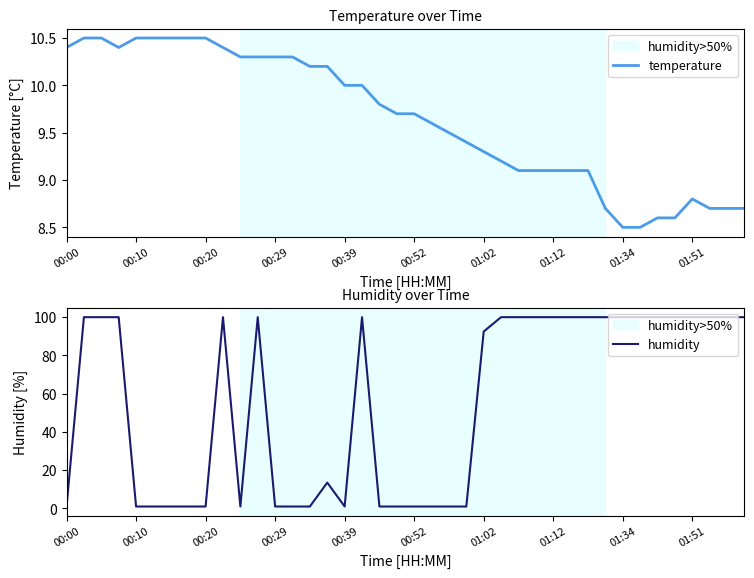

What is the lowest value of the temperature series?

8.5